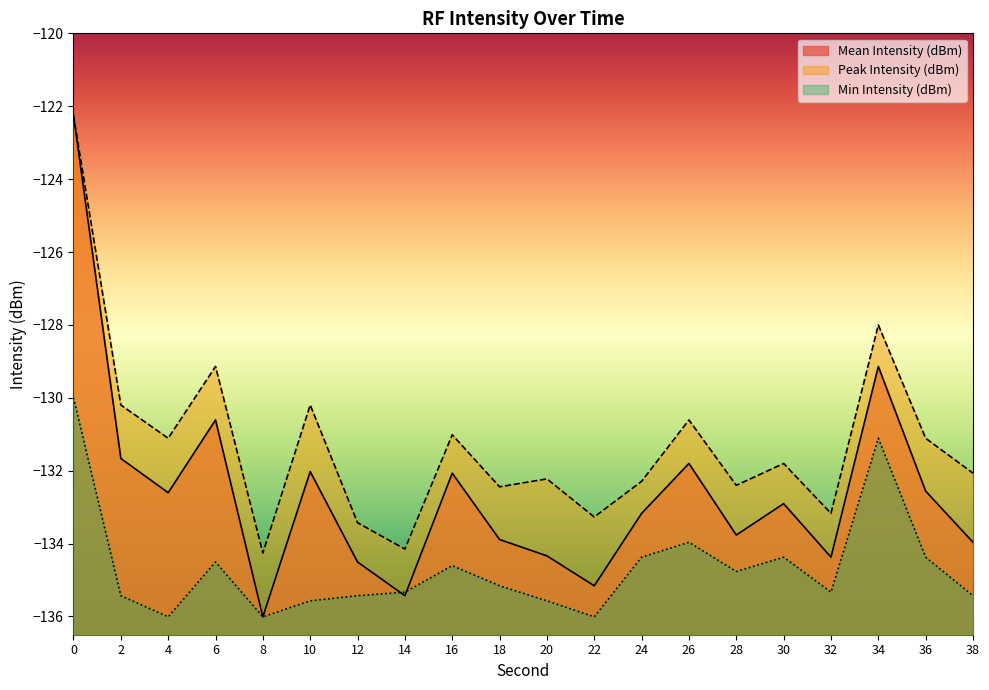

The value of Mean Intensity (dBm) at 28 is -133.8. True or false?

True